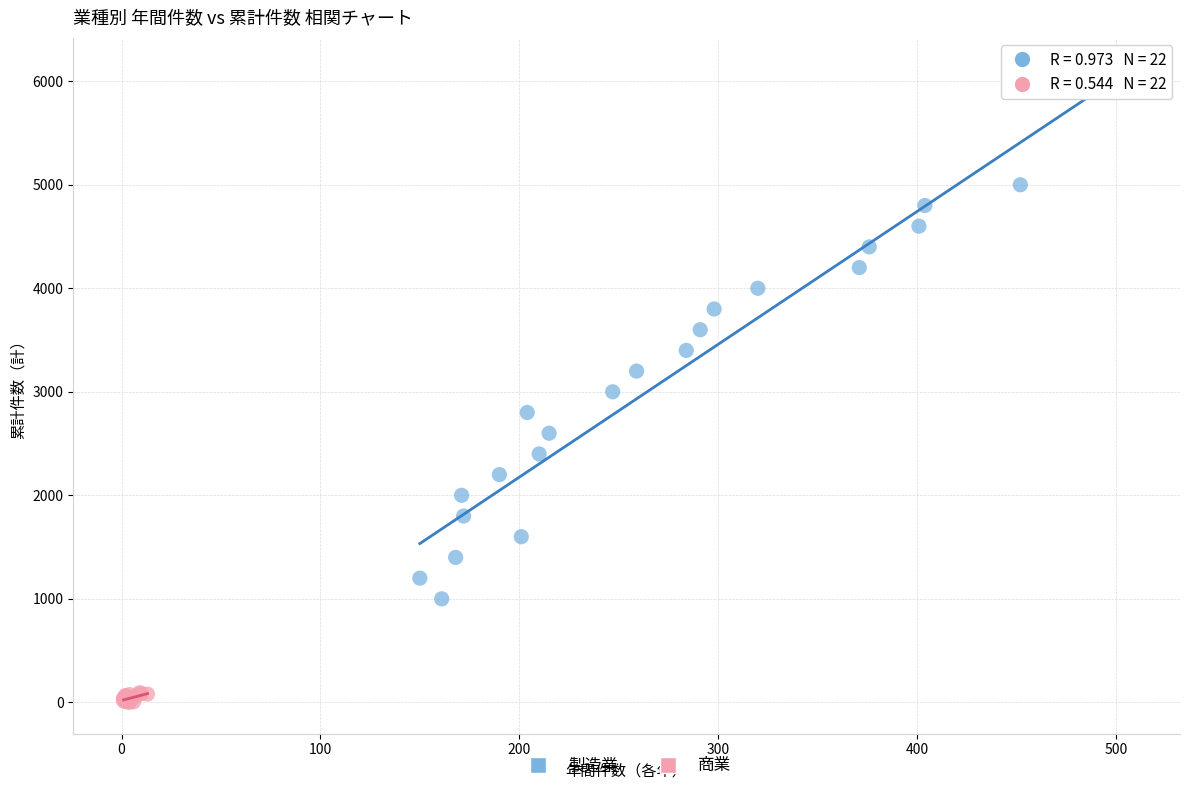

Which series has the widest spread of Y values?

製造業